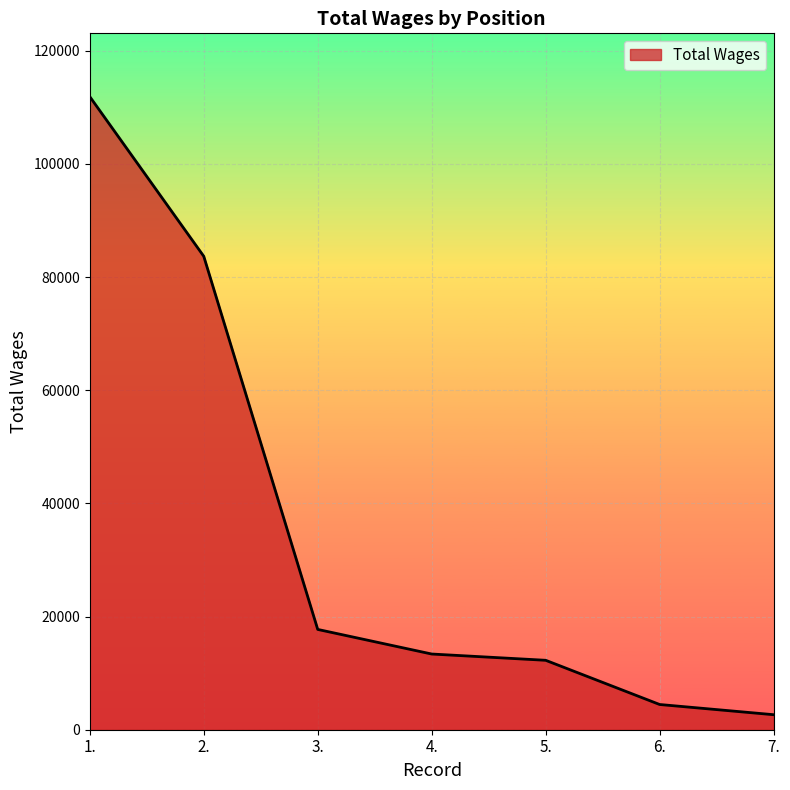

What is the maximum value shown in the chart?

111894